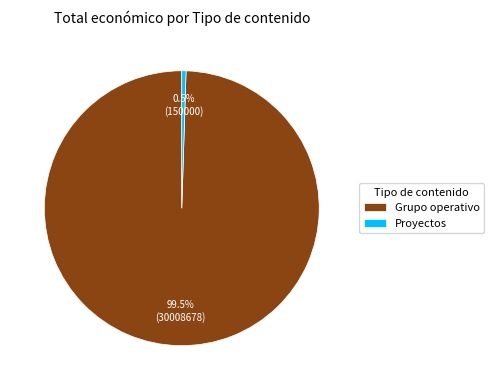

To the nearest percent, what is the difference between the largest and smallest slice percentages?

99%